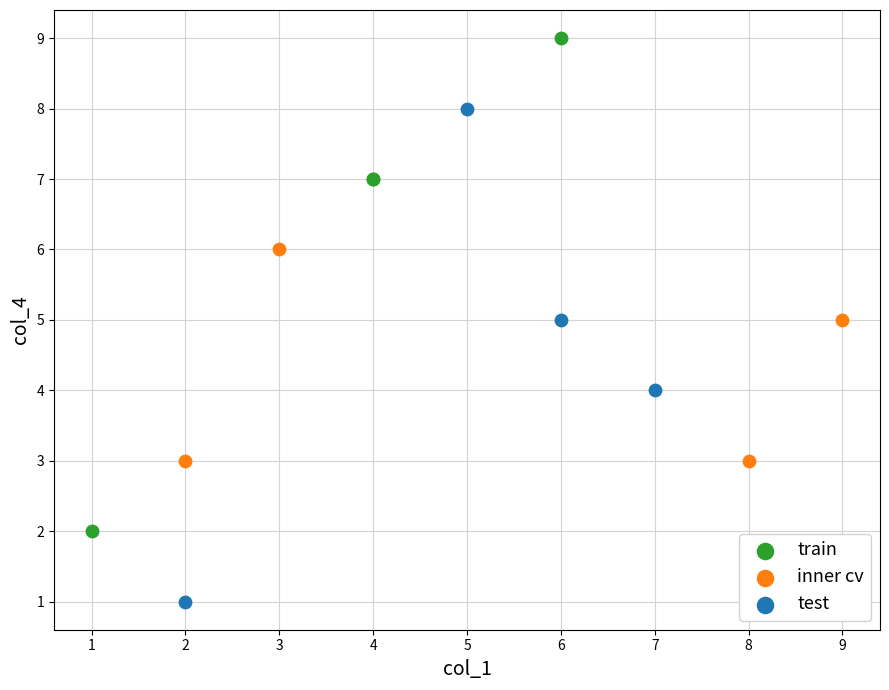

Which series contains the highest Y value?

train